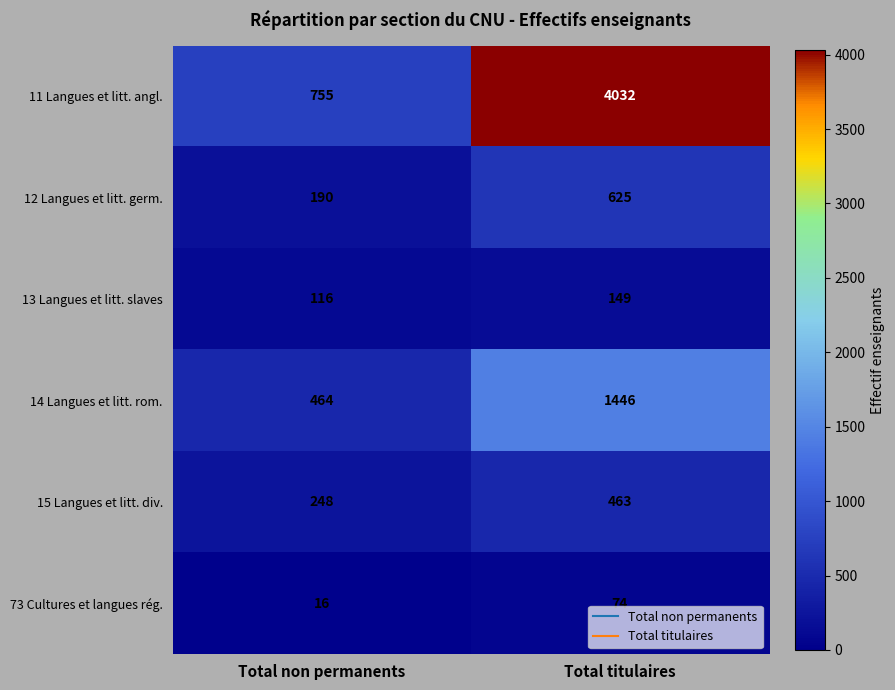

Reading left to right, what are all the values shown in this chart?

11 Langues et litt. angl.: 755	4032
12 Langues et litt. germ.: 190	625
13 Langues et litt. slaves: 116	149
14 Langues et litt. rom.: 464	1446
15 Langues et litt. div.: 248	463
73 Cultures et langues rég.: 16	74